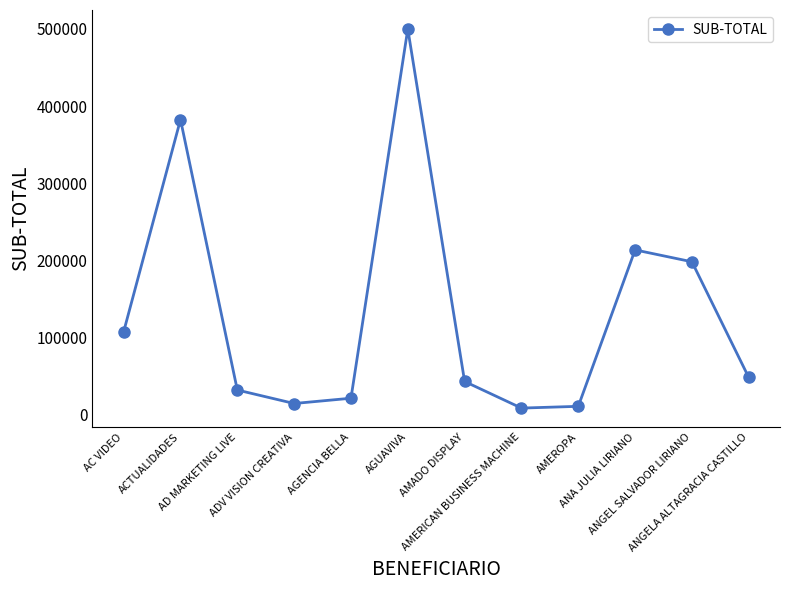

Where is the data nearest to the value 254102?

ANA JULIA LIRIANO